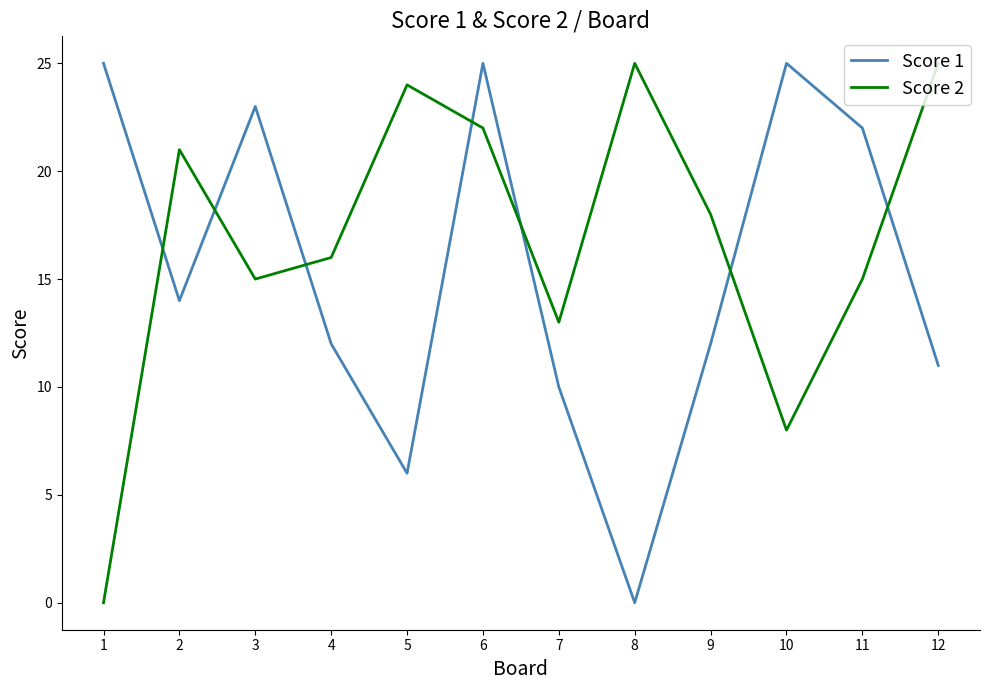

Is it true that Score 2 equals 11 at 8?

False